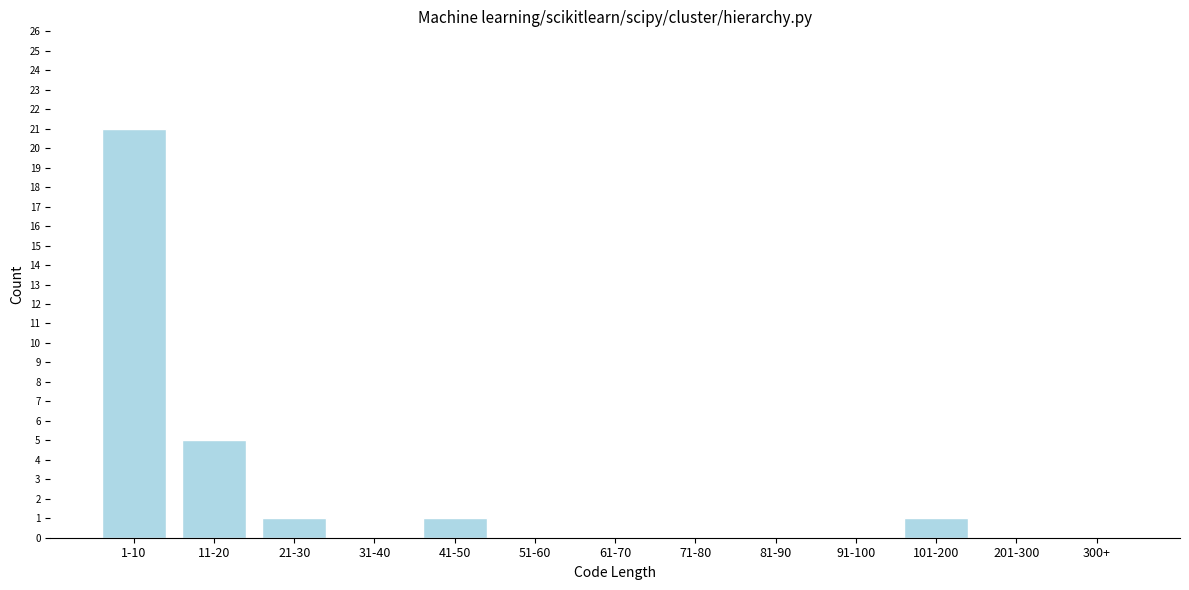

Reading left to right, what are all the values shown in this chart?

1-10=21	11-20=5	21-30=1	31-40=0	41-50=1	51-60=0	61-70=0	71-80=0	81-90=0	91-100=0	101-200=1	201-300=0	300+=0